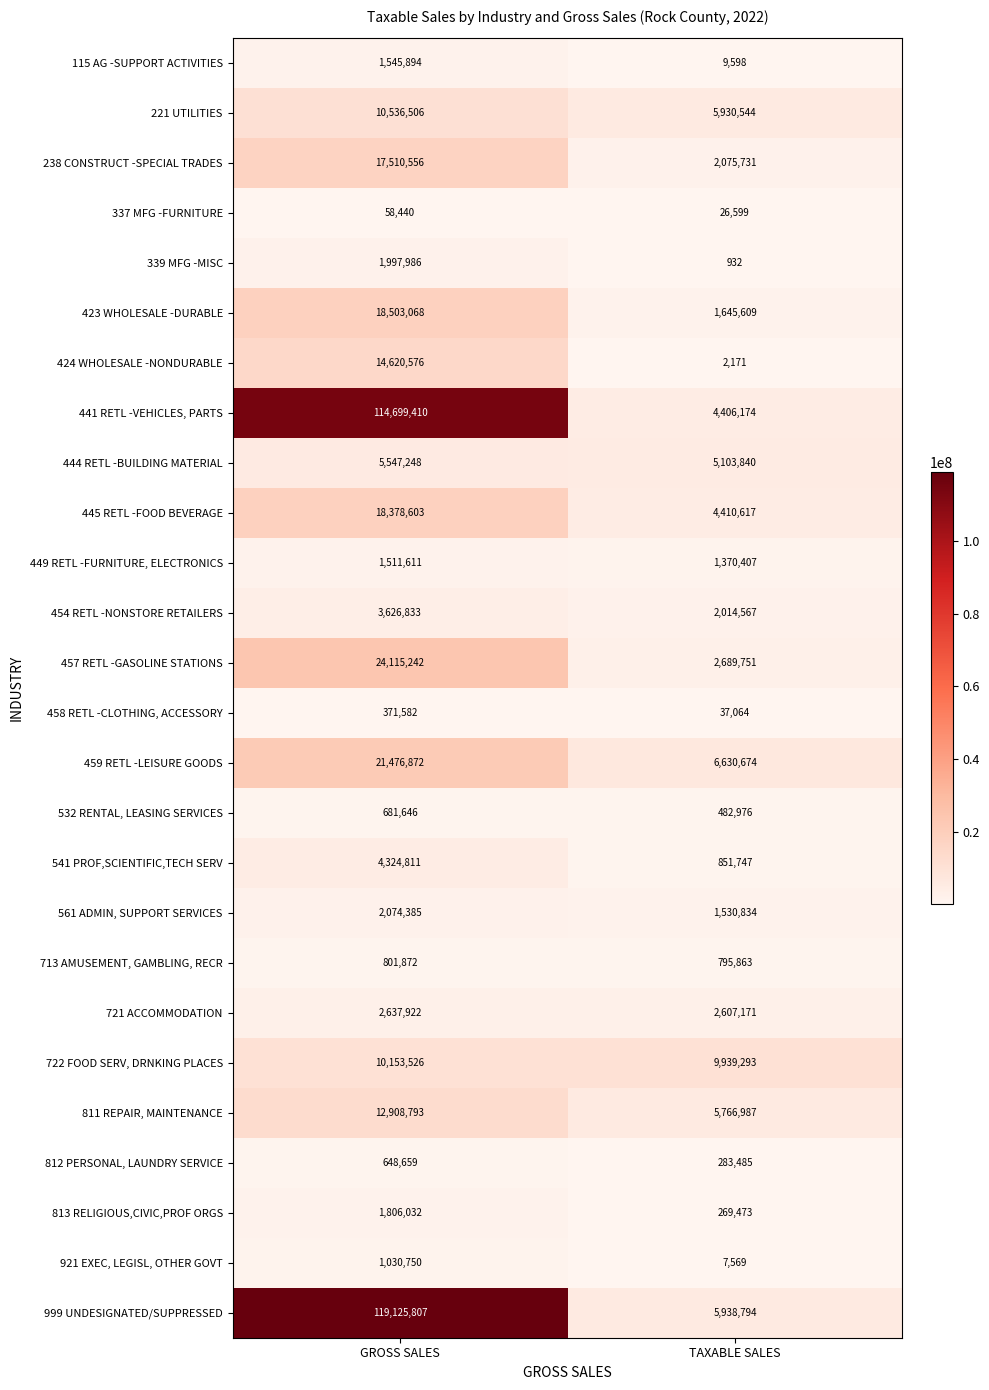

What is the maximum value for 999 UNDESIGNATED/SUPPRESSED?

119125807